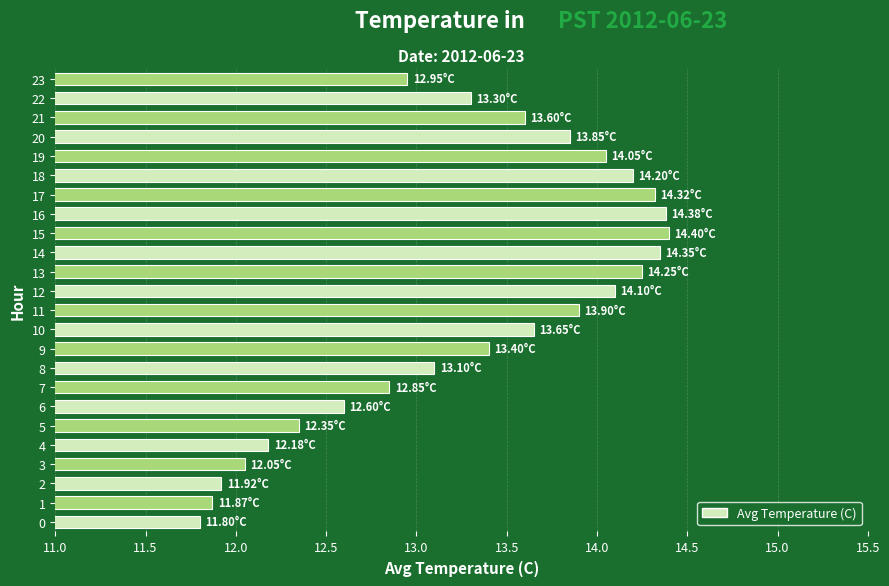

What is the greatest value displayed?

14.4